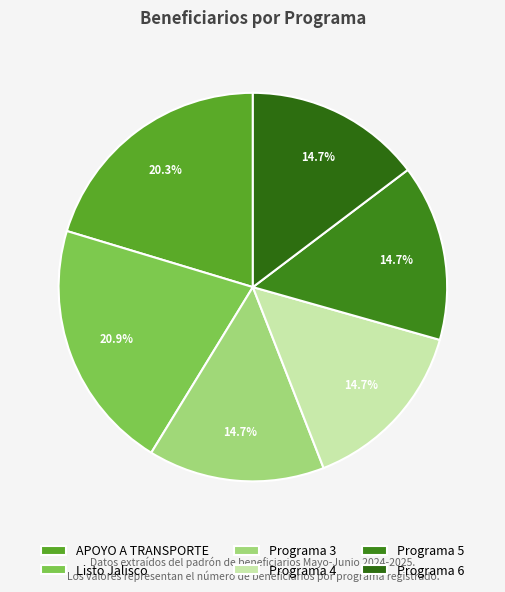

To the nearest percent, what is the average slice percentage?

17%